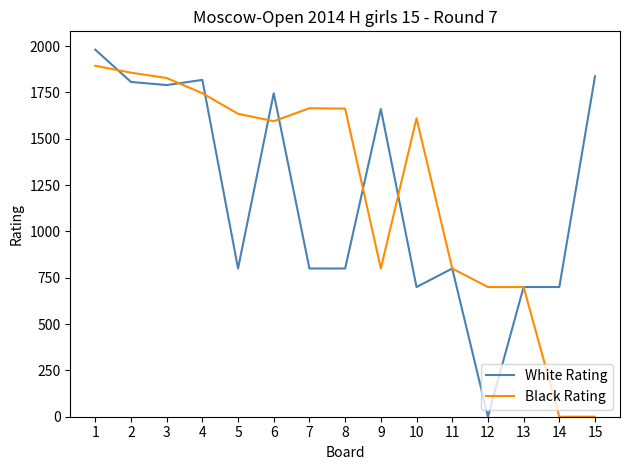

How many series are shown in this chart?

2